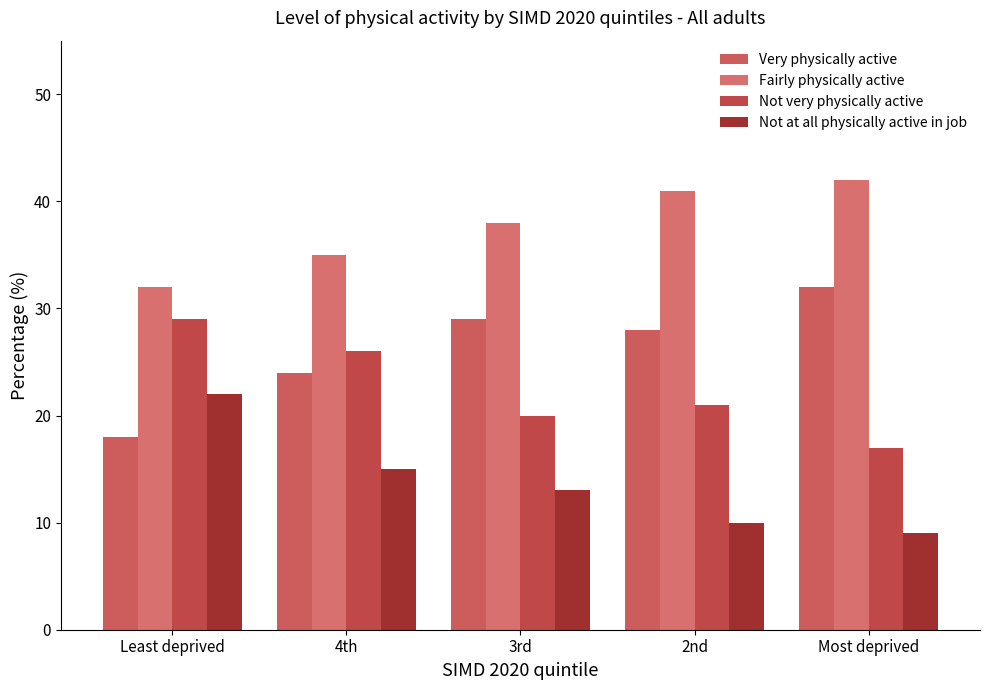

Which category has the highest value across all series?

Most deprived